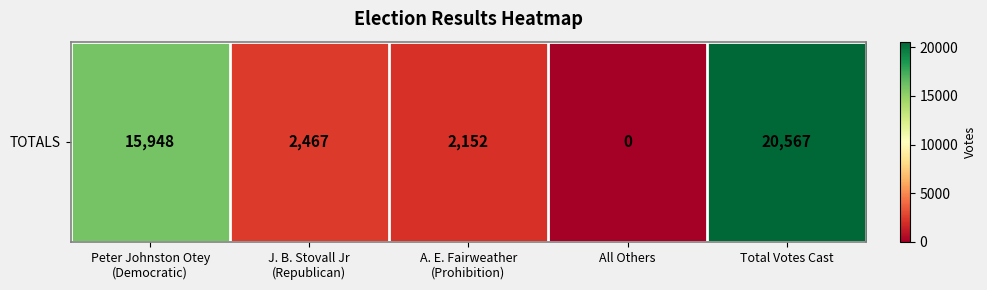

Where is the data nearest to the value 10283?

Peter Johnston Otey
(Democratic)